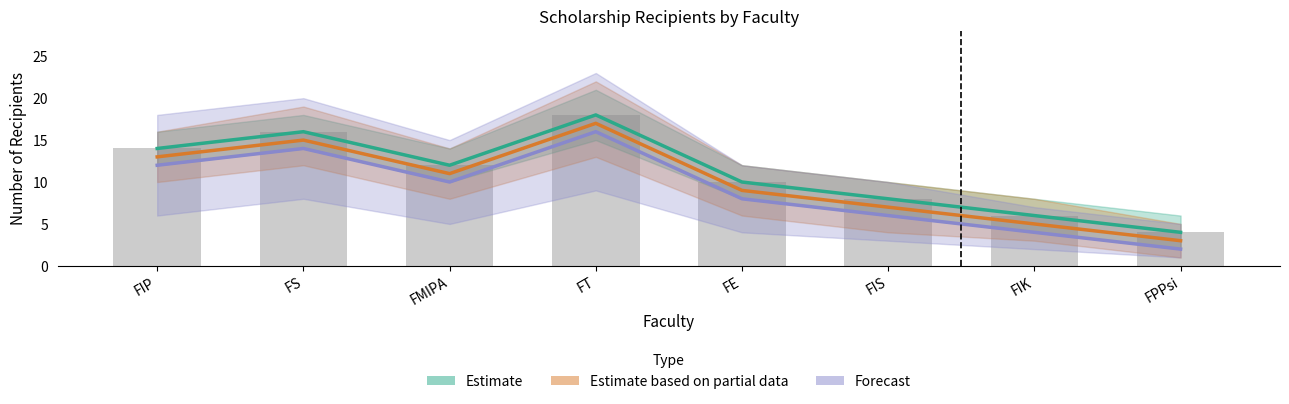

How many data points does each series have?

8